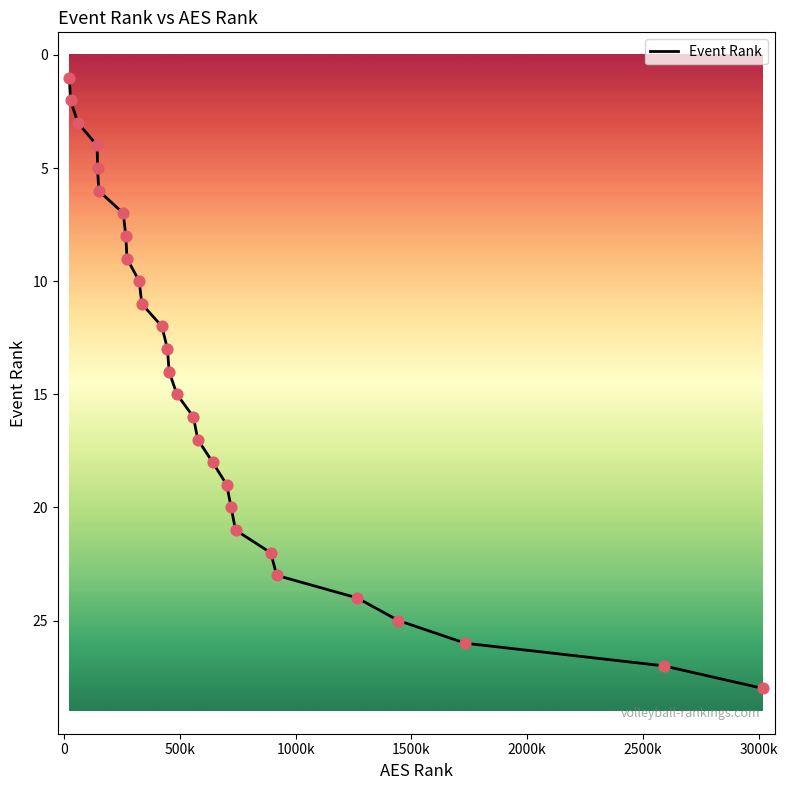

Which has a higher value, 266 or 453?

453